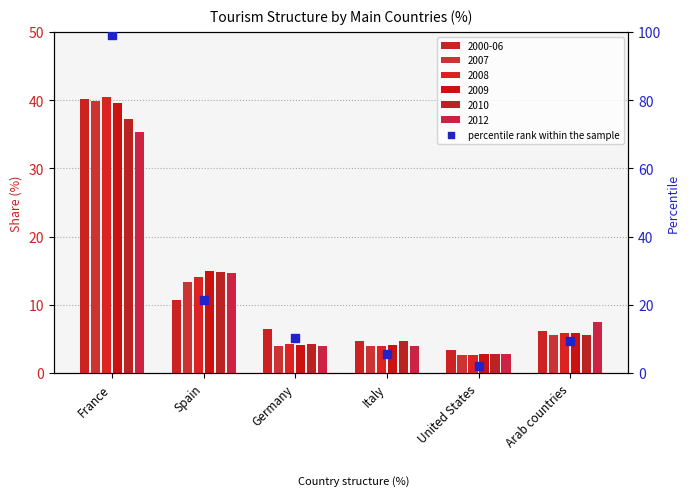

Approximately how many times larger is the value at Italy compared to Spain?

0.3